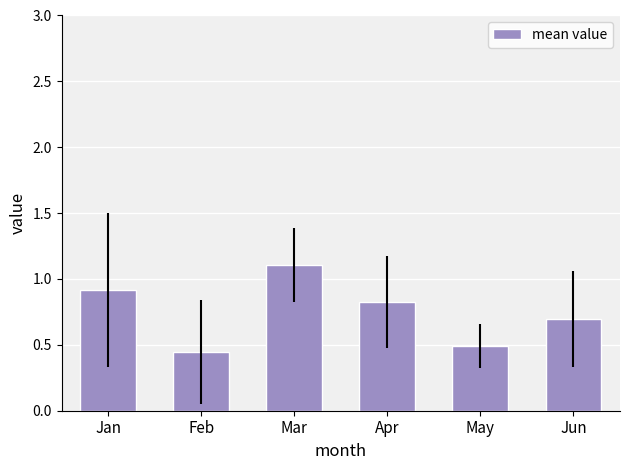

What is the value of the 4th bar from the left?

0.8